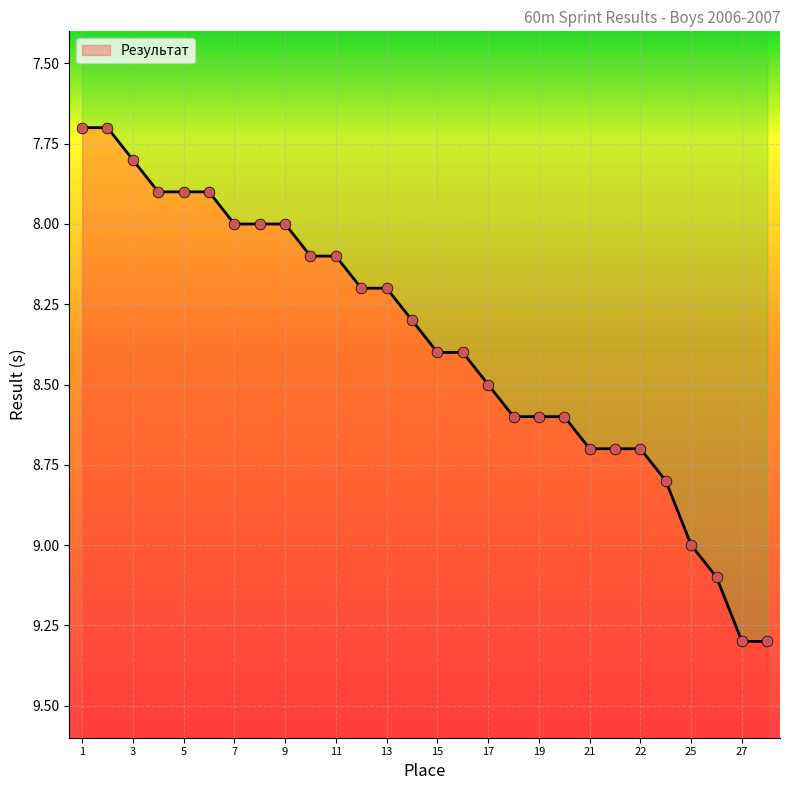

Which has a higher value, 6 or 1?

6